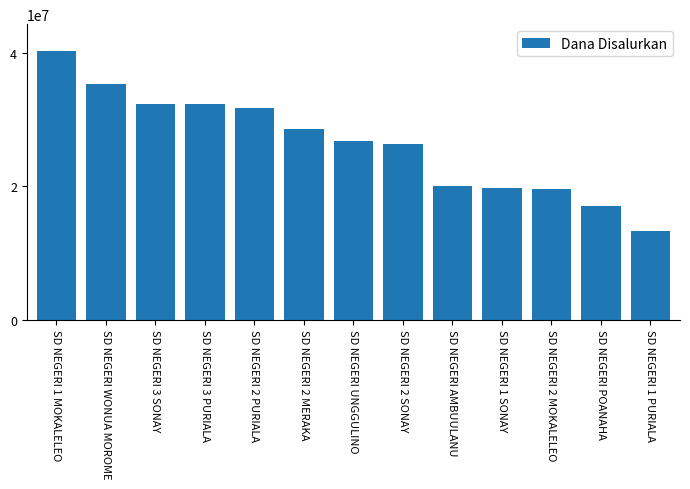

Between SD NEGERI AMBUULANU and SD NEGERI 3 PURIALA, which is larger?

SD NEGERI 3 PURIALA